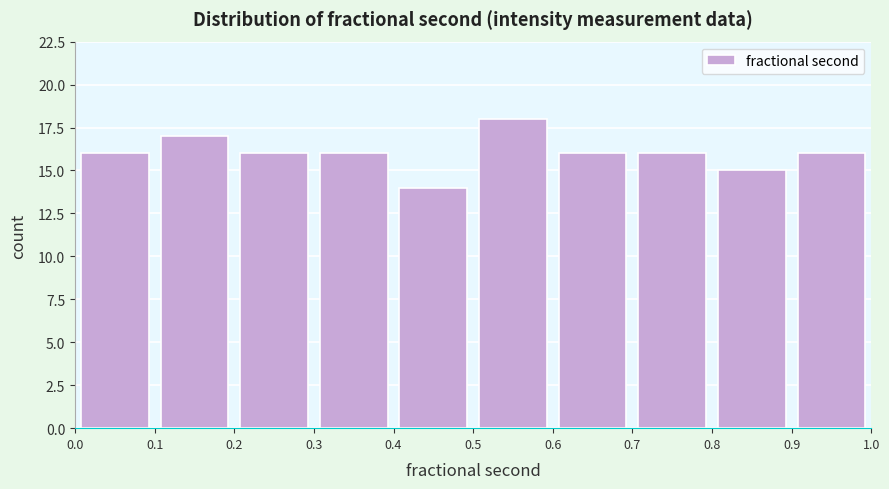

How tall is the bar that spans 0.7 to 0.8 on the x-axis? The values are not printed on the chart, so give them approximately, as read against the axis.

16